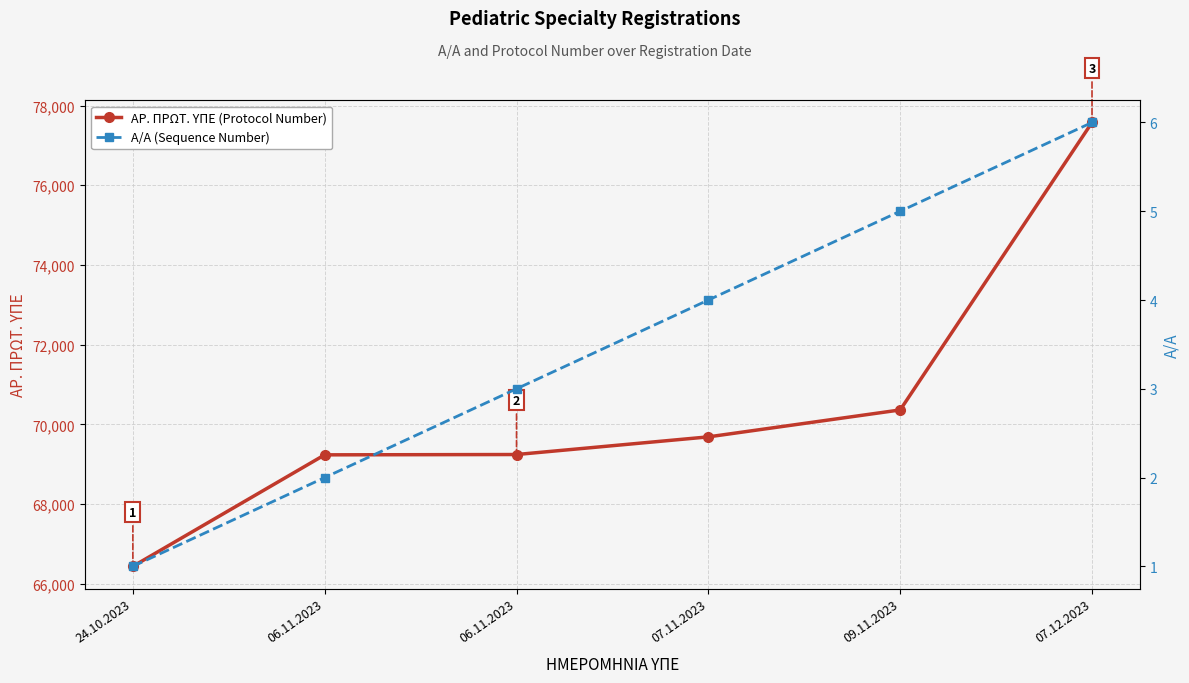

Which category has the highest value in the ΑΡ. ΠΡΩΤ. ΥΠΕ (Protocol Number) series?

07.12.2023